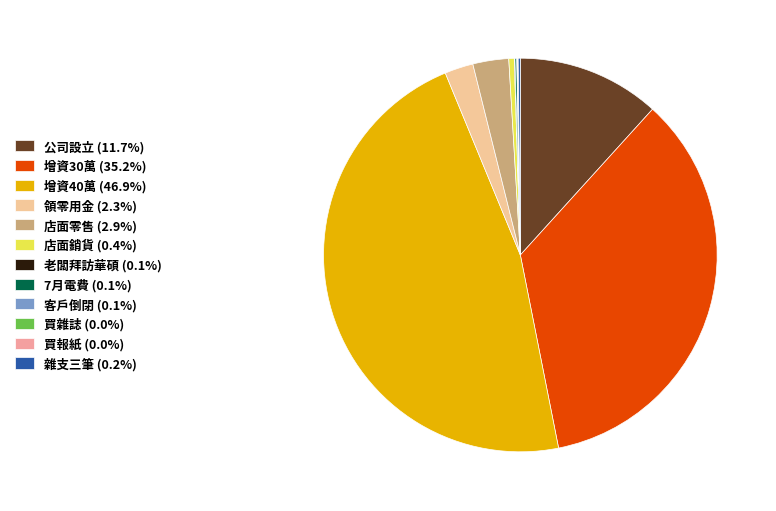

Does any single category account for the majority?

No